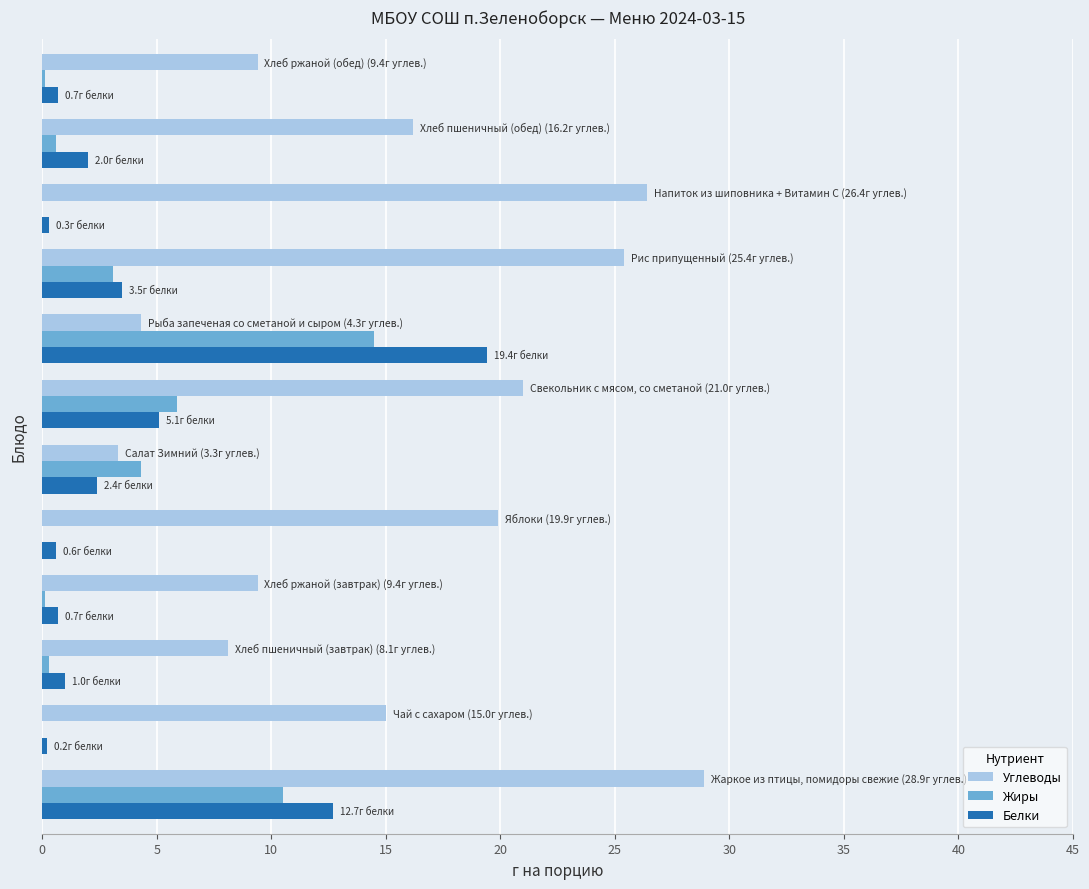

What is the highest value of the Белки series?

19.4